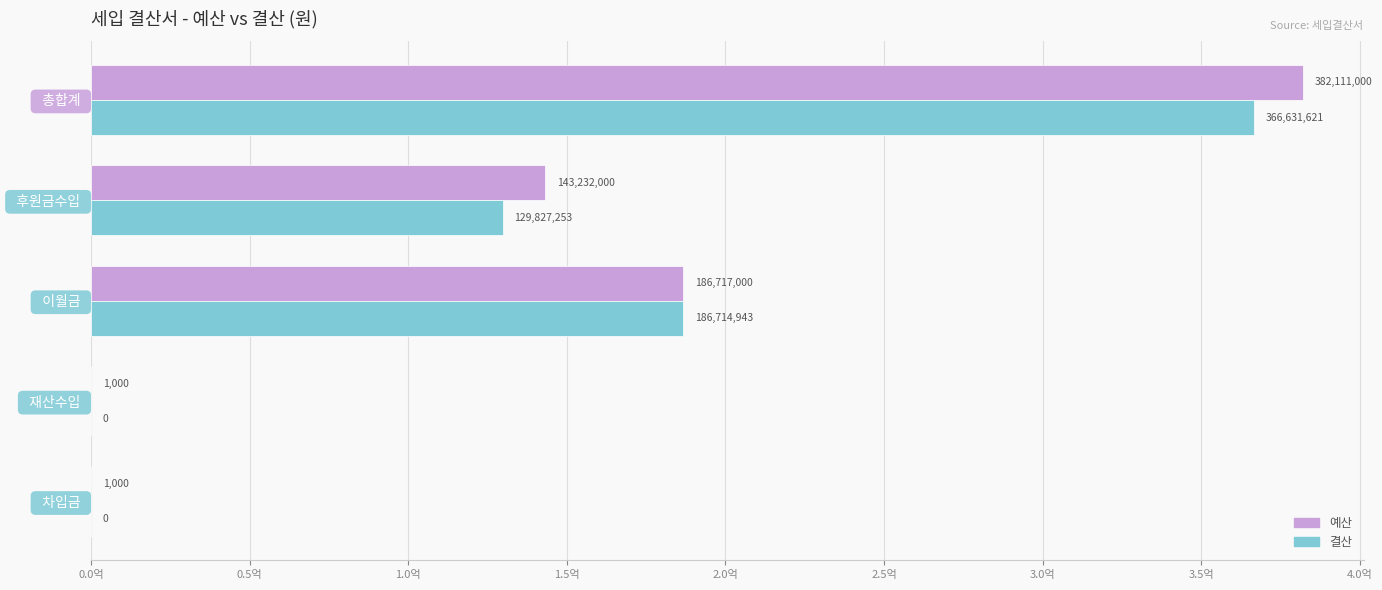

Count the 예산 values in the range 1000 to 186717000.

4